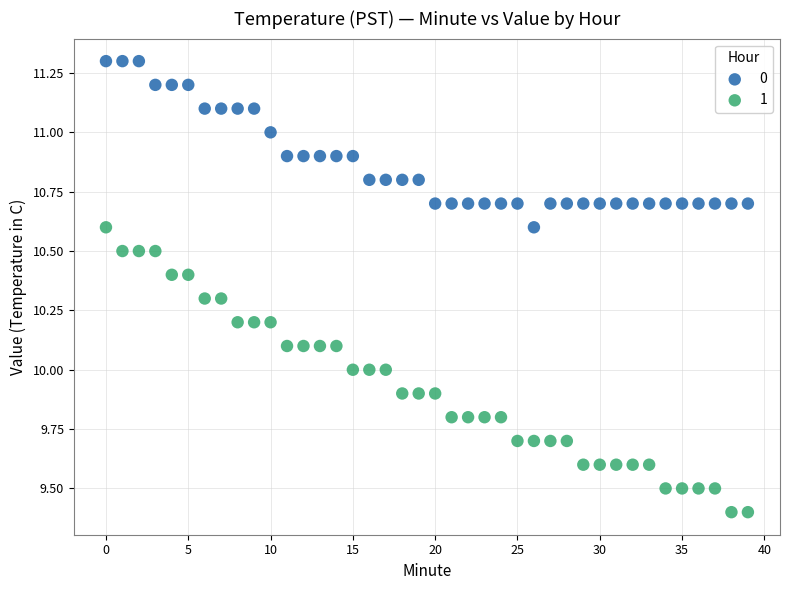

Which series reaches the maximum Y coordinate?

0